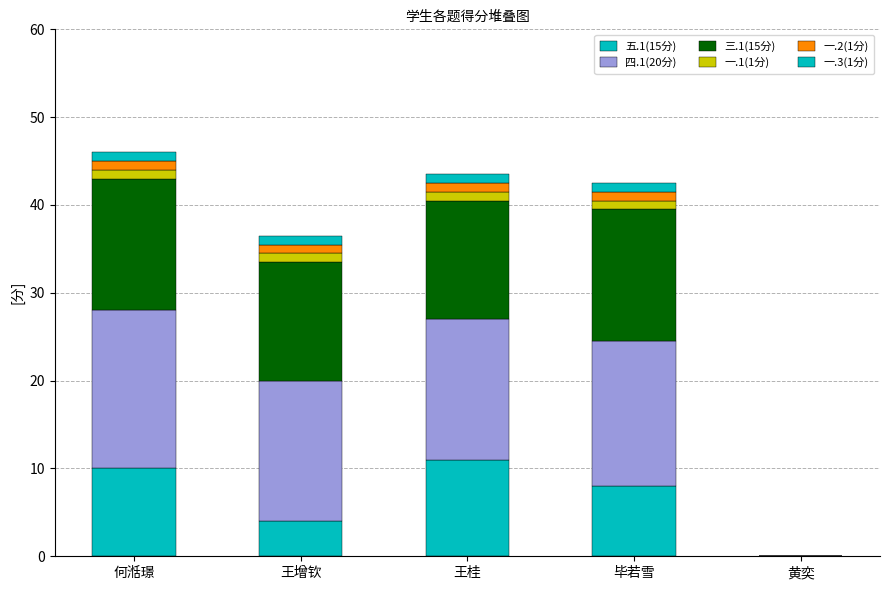

How many positive values does the 五.1(15分) series have?

4